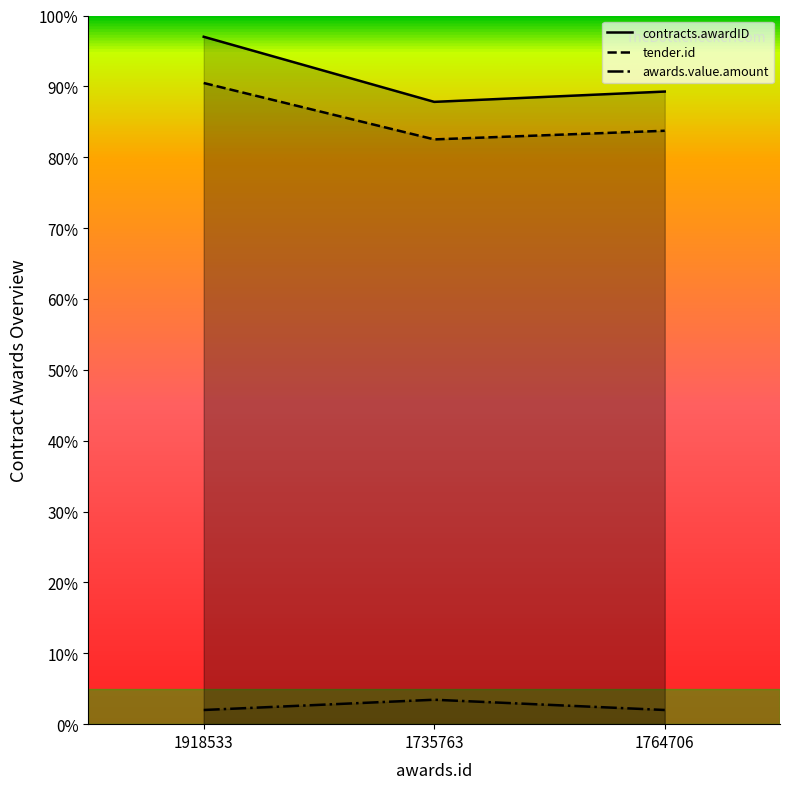

What is the label of the 1st point from the left?

1918533